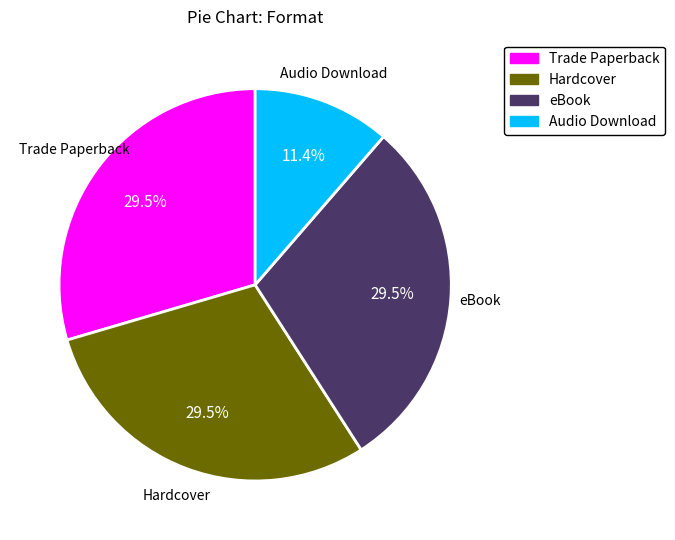

What portion of the pie excludes Audio Download?

88.6%